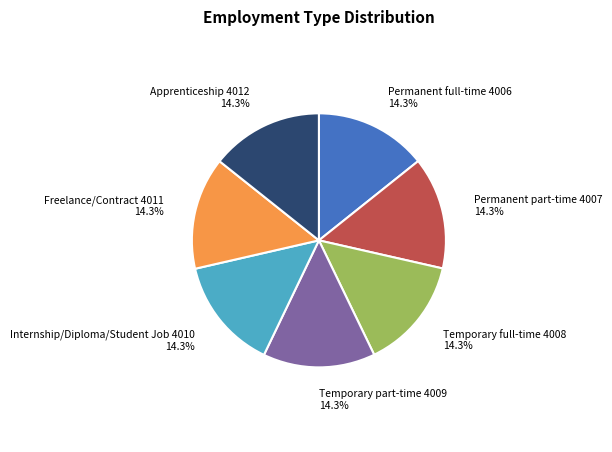

Is Permanent part-time the majority of the pie?

No